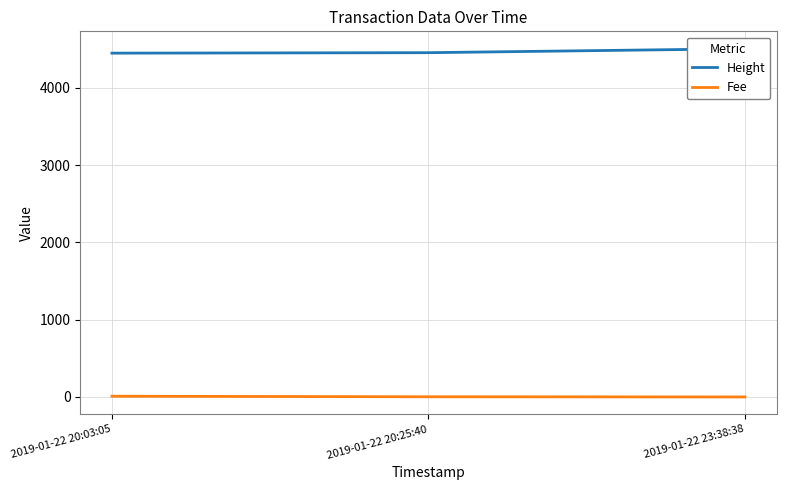

Reading left to right, what are all the values shown in this chart?

Height: 4451.0	4457.0	4508.0
Fee: 9.7	2.4	0.1